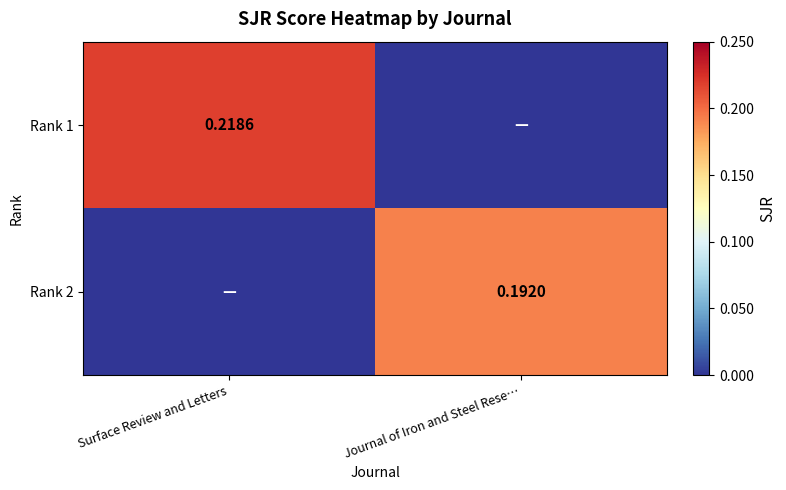

What is the difference between the Rank 1 values at Journal of Iron and Steel Rese… and Surface Review and Letters?

0.2